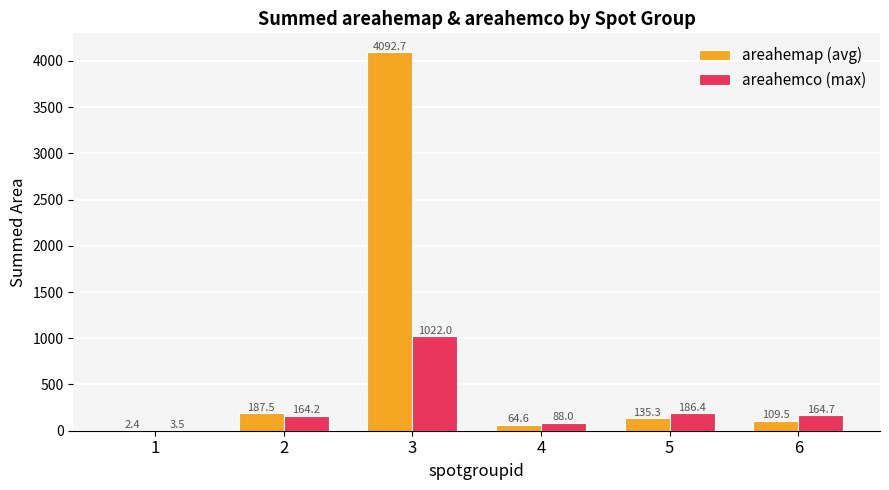

What is the total value across all series at 3?

5114.7